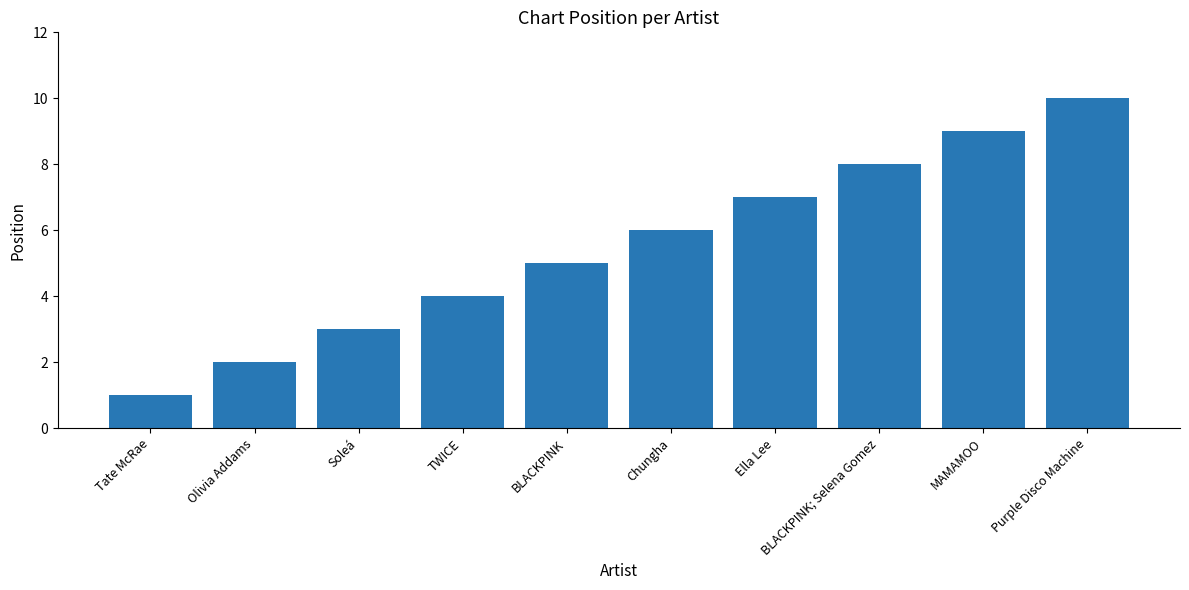

List the labels in order of value, largest first.

Purple Disco Machine, MAMAMOO, BLACKPINK; Selena Gomez, Ella Lee, Chungha, BLACKPINK, TWICE, Soleá, Olivia Addams, Tate McRae